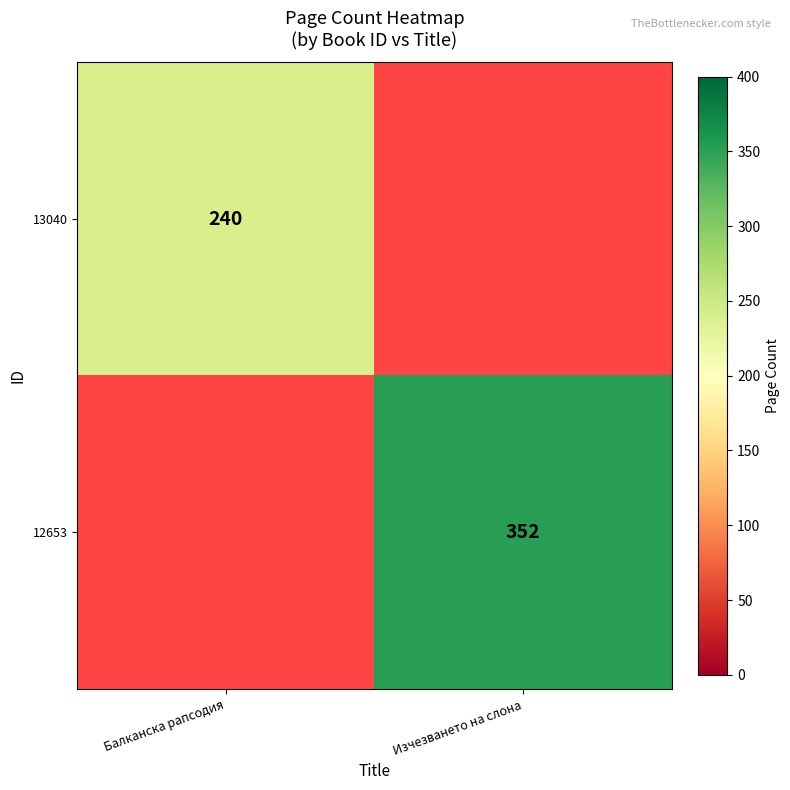

How many series are shown in this chart?

2